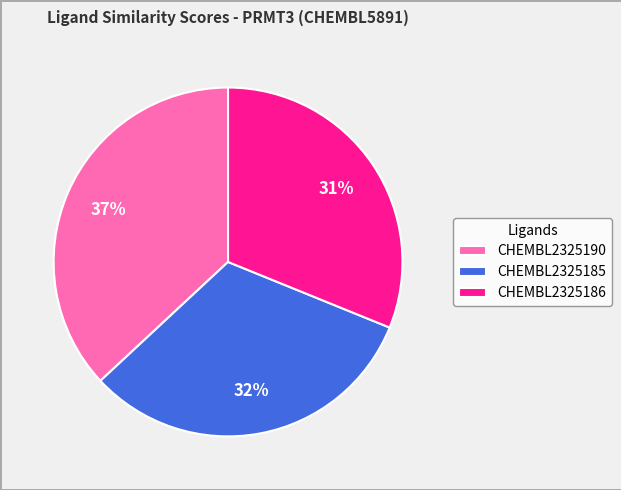

To the nearest percent, what is the difference between the CHEMBL2325190 and CHEMBL2325185 slice percentages?

5%